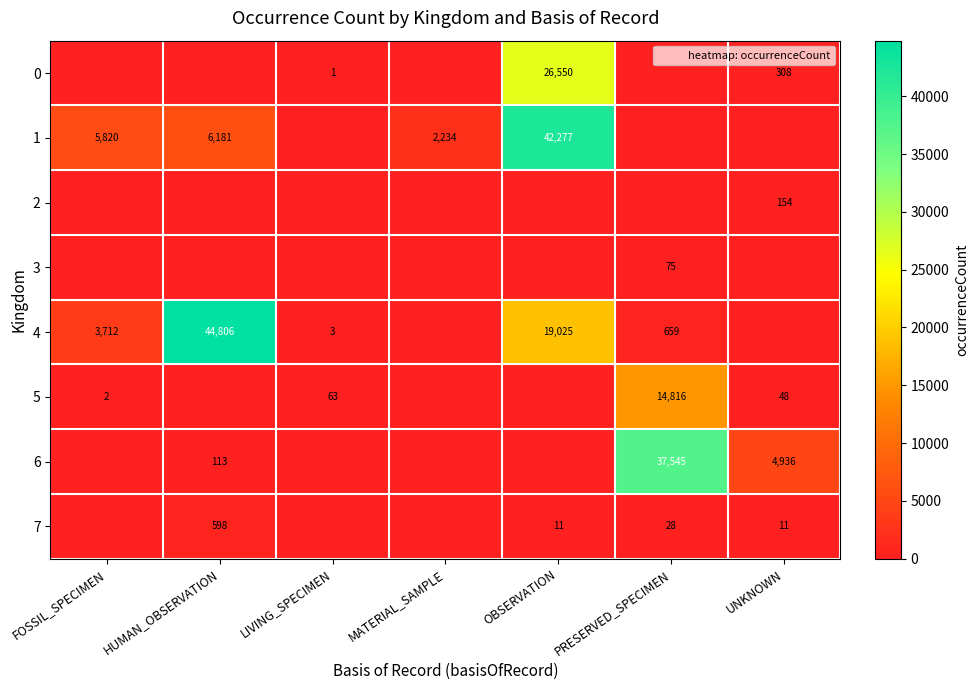

What is the sum of the 5 values at FOSSIL_SPECIMEN and LIVING_SPECIMEN?

65